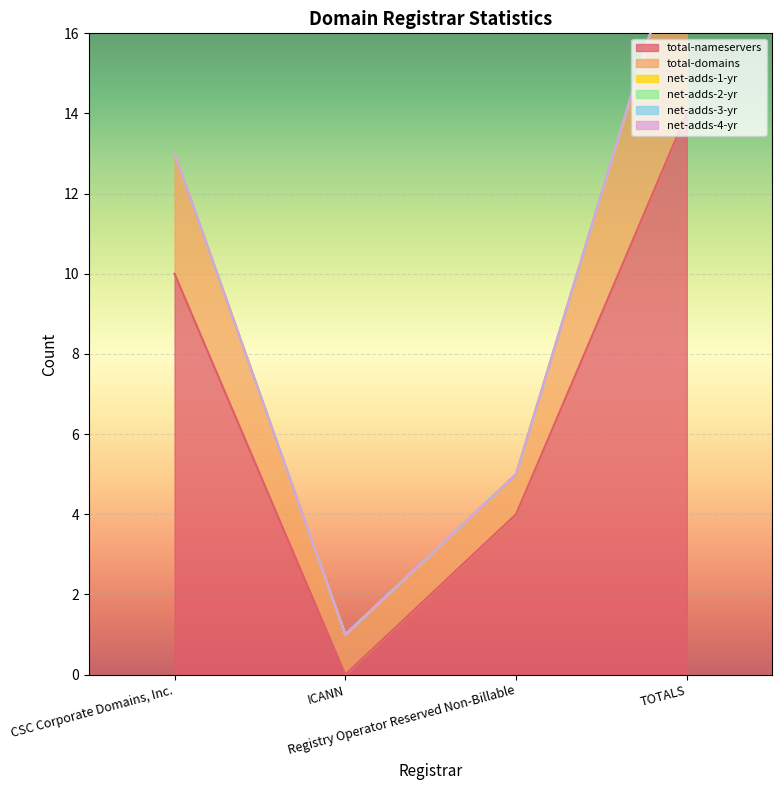

Is the value of net-adds-4-yr at ICANN greater than the value of net-adds-2-yr at Registry Operator Reserved Non-Billable?

No